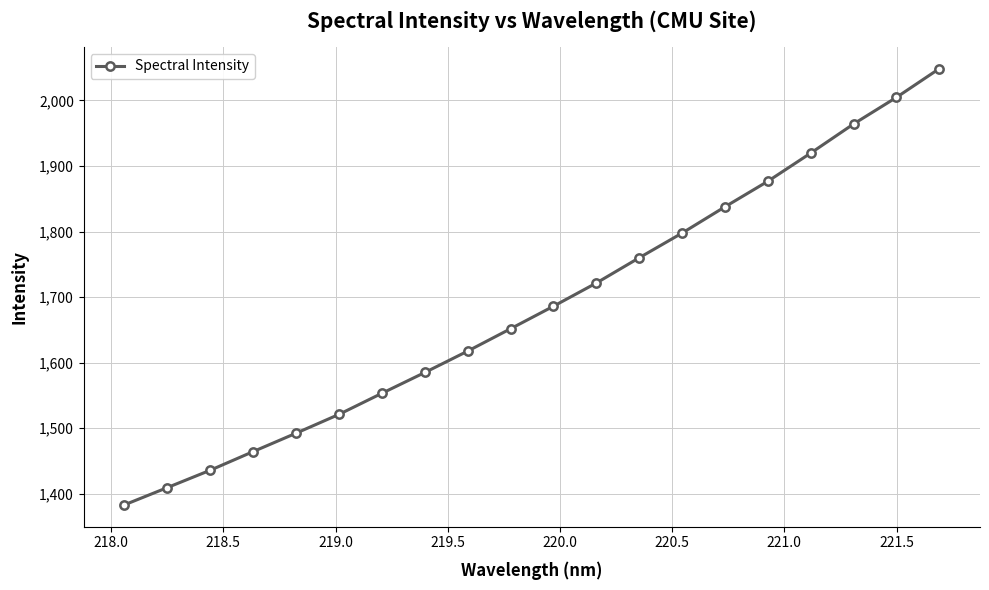

What is the difference between the second highest and second lowest values?

595.3